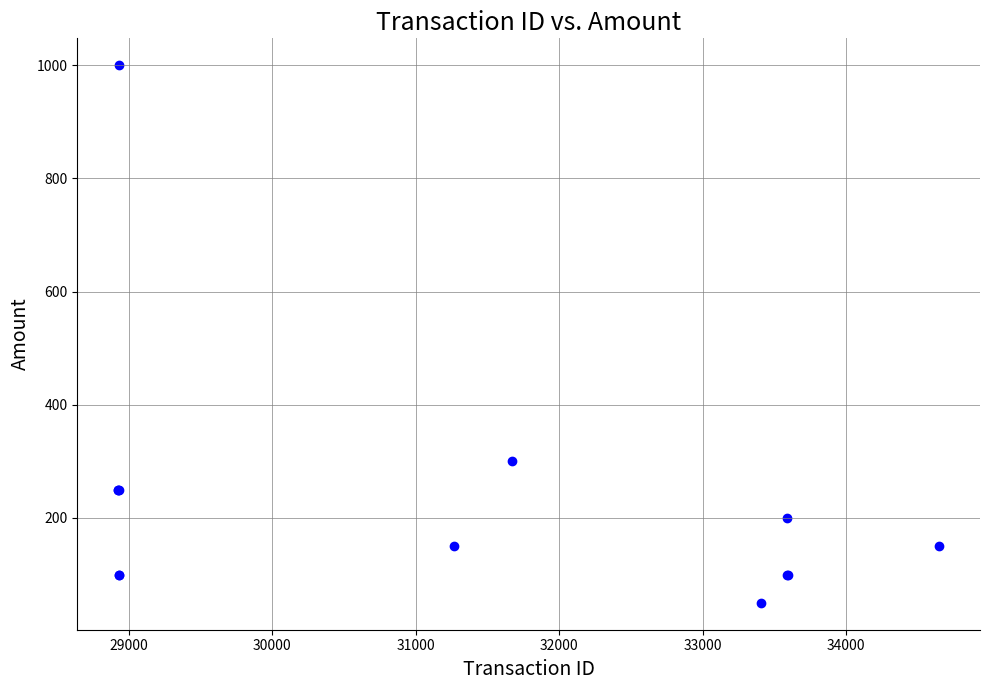

What Y value in the scatter plot is closest to 525?

300